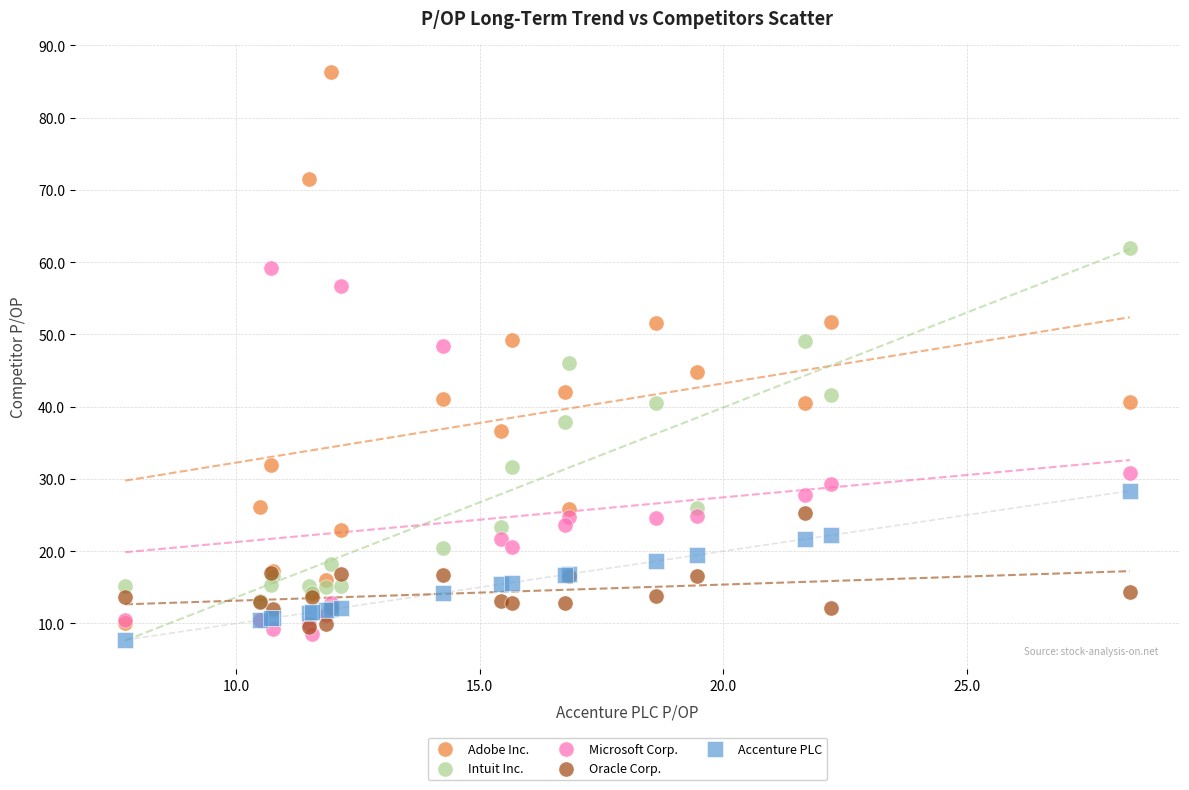

Which series reaches the maximum Y coordinate?

Adobe Inc.